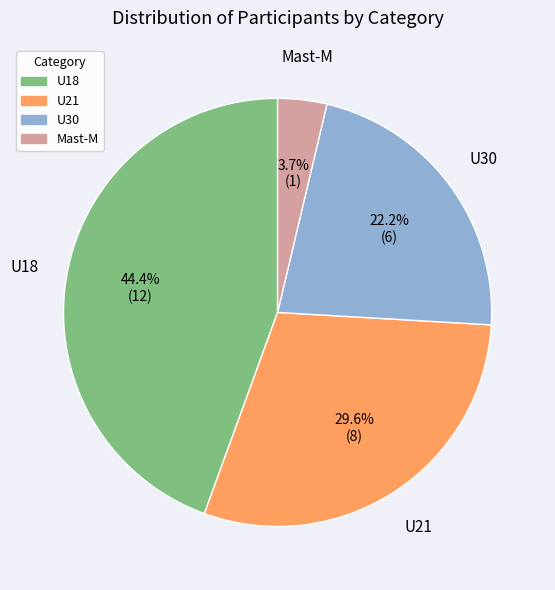

Rank the categories by value from highest to lowest.

U18, U21, U30, Mast-M